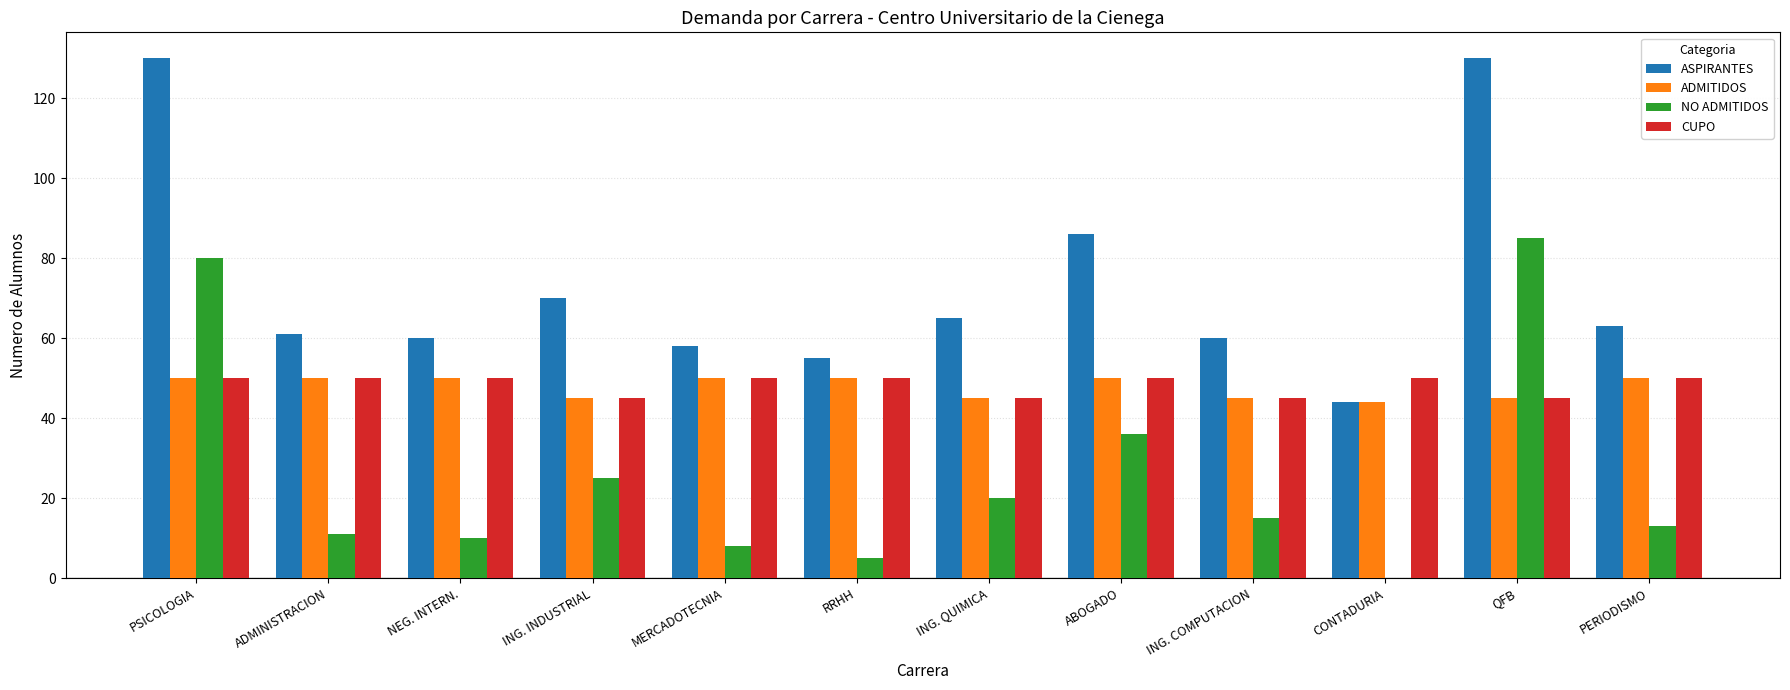

What is the sum of the ADMITIDOS values at ING. INDUSTRIAL and QFB?

90